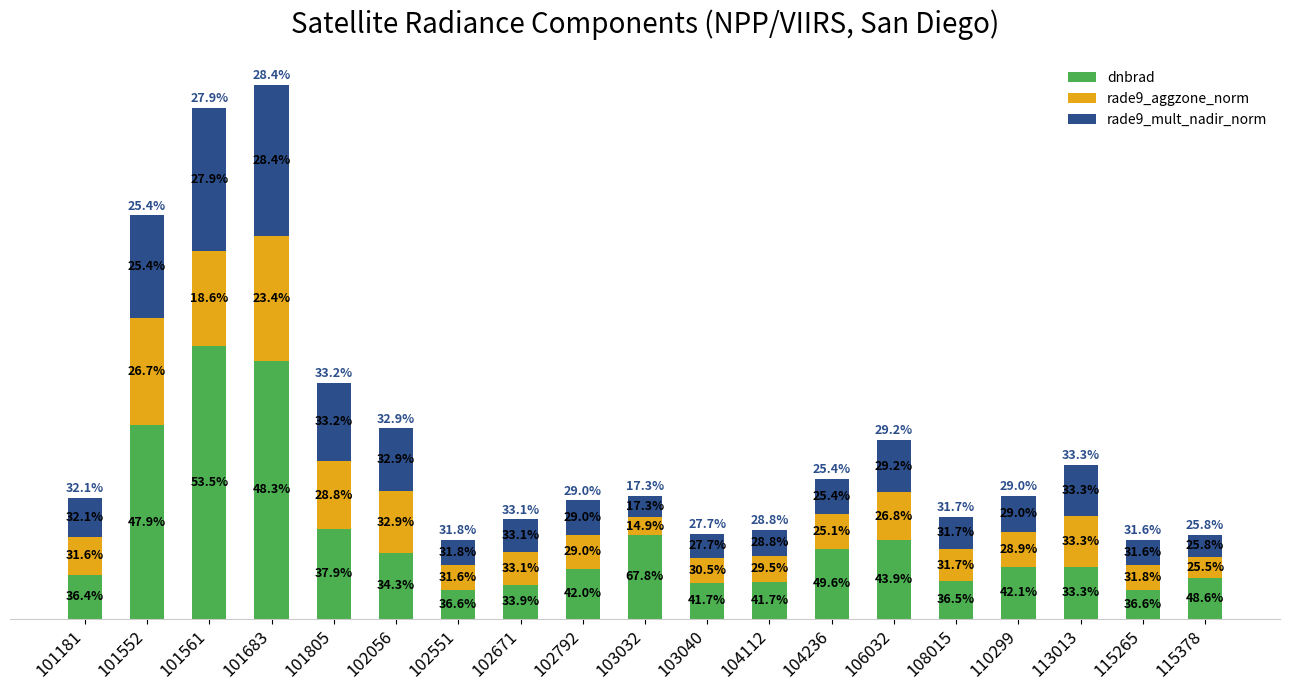

What are all the series names shown in the legend?

dnbrad, rade9_aggzone_norm, rade9_mult_nadir_norm